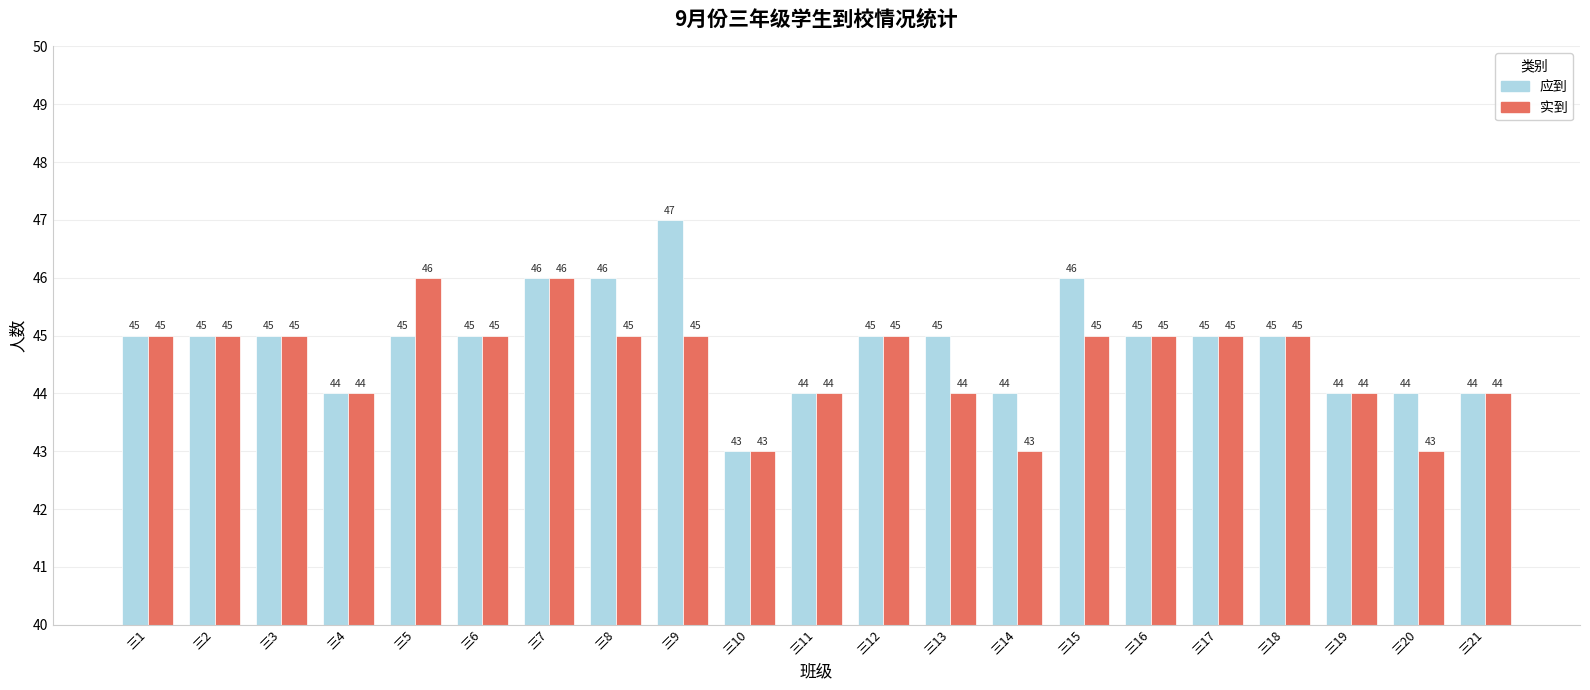

What is the smallest value displayed?

43